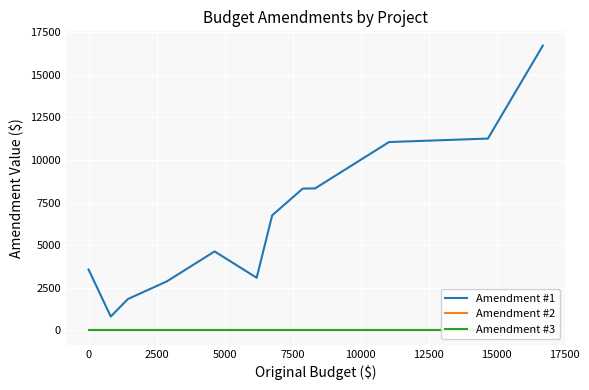

Which series has the largest range (max minus min)?

Amendment #1